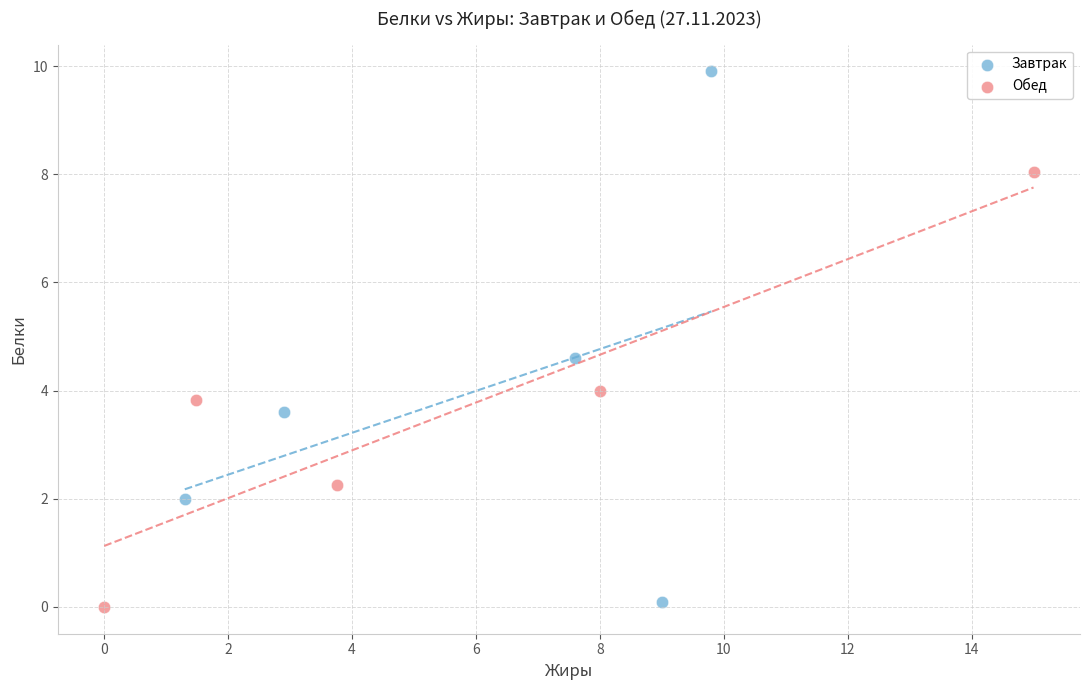

Which series contains the highest Y value?

Завтрак